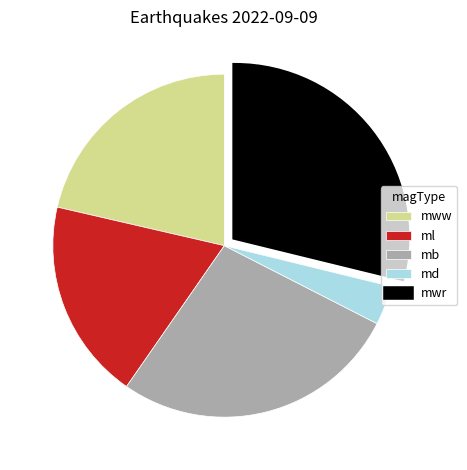

Does any single category account for the majority?

No